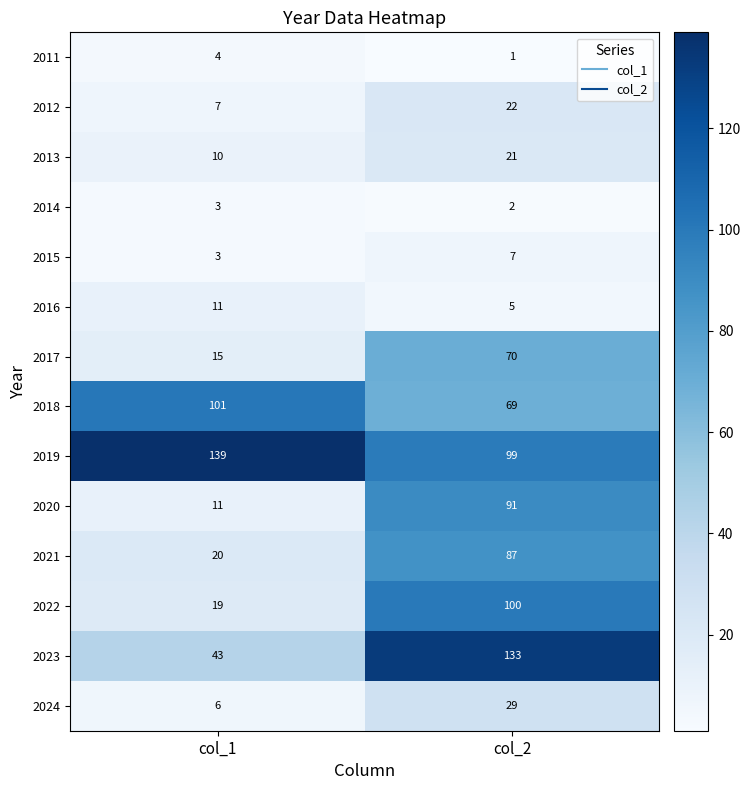

At which category is the sum across all series the highest?

col_2